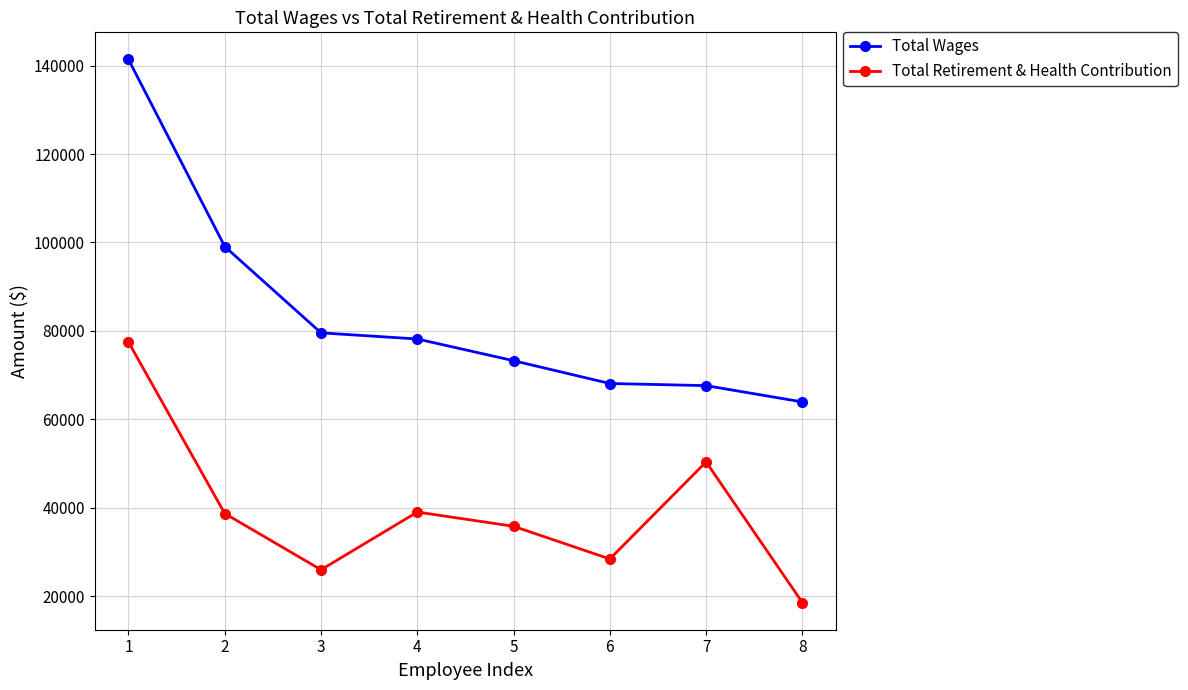

Is the value of Total Wages at 7 greater than the value of Total Retirement & Health Contribution at 1?

No